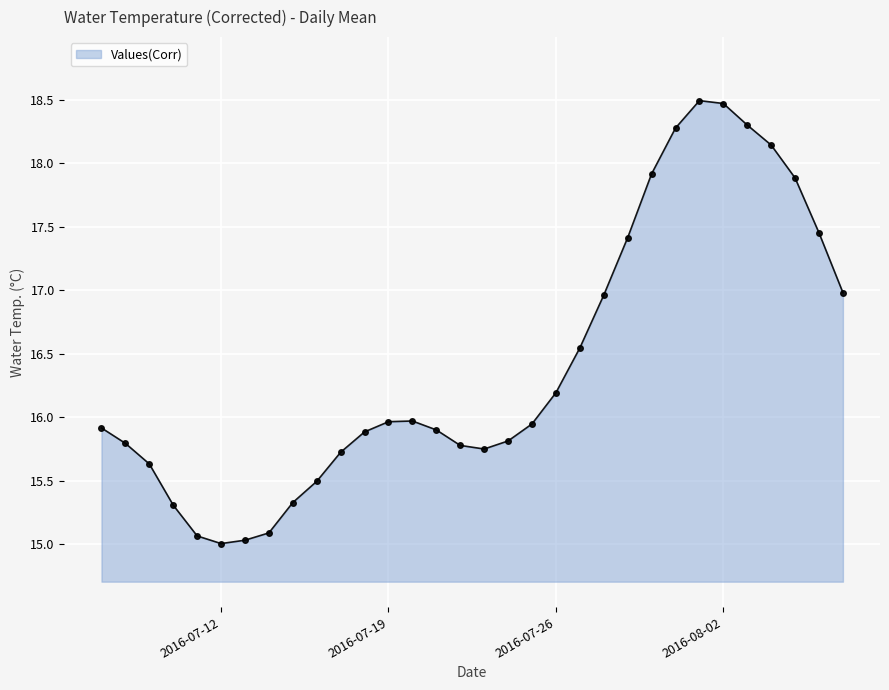

What is the difference between the maximum and second lowest values?

3.5